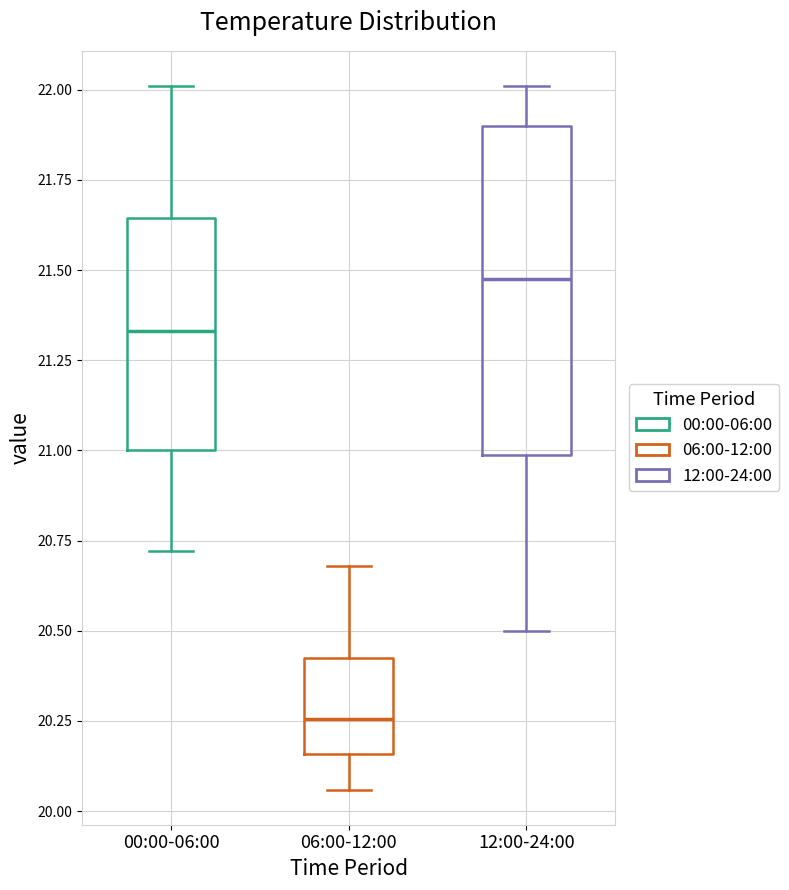

Reading left to right, read every box against the y-axis: the position of its median line, the range the box covers, and the ends of its whiskers. The values are not printed on the chart, so give them approximately, as read against the axis.

00:00-06:00: median 21.35, box 21.00 to 21.65, whiskers 20.70 to 22.00
06:00-12:00: median 20.25, box 20.15 to 20.45, whiskers 20.05 to 20.70
12:00-24:00: median 21.50, box 21.00 to 21.90, whiskers 20.50 to 22.00